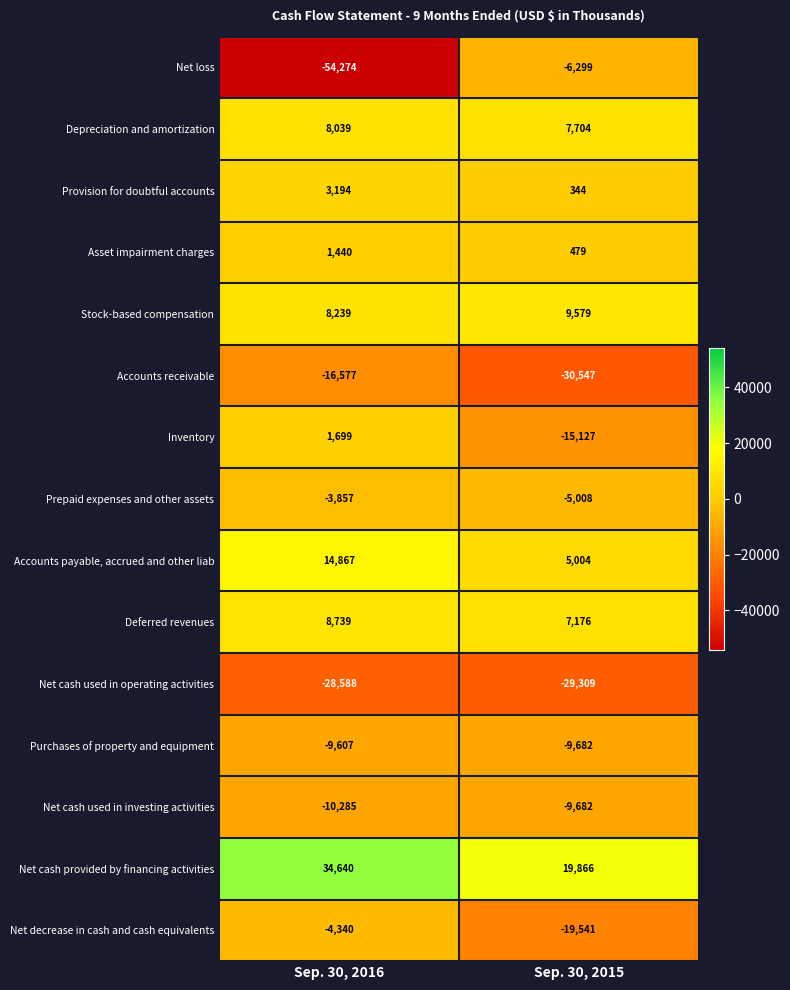

True or false: Net loss has a value of -10933 at Sep. 30, 2015.

False